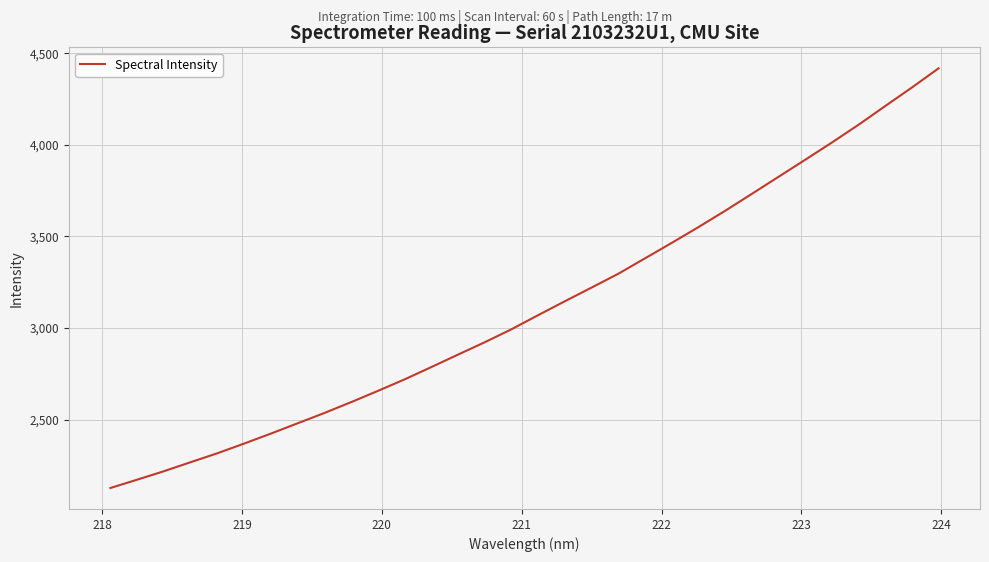

What is the maximum value shown in the chart?

4418.0